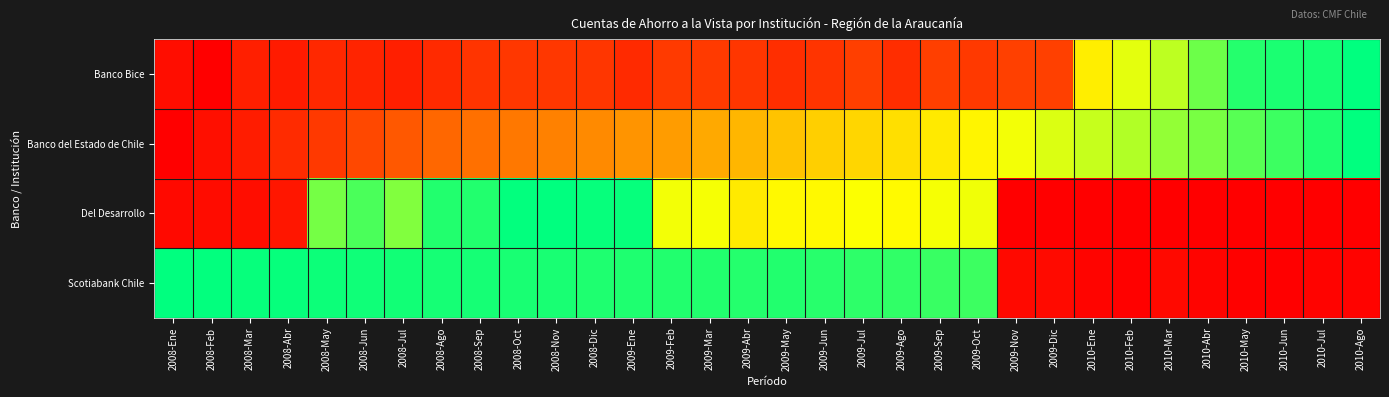

How many series are shown in this chart?

4